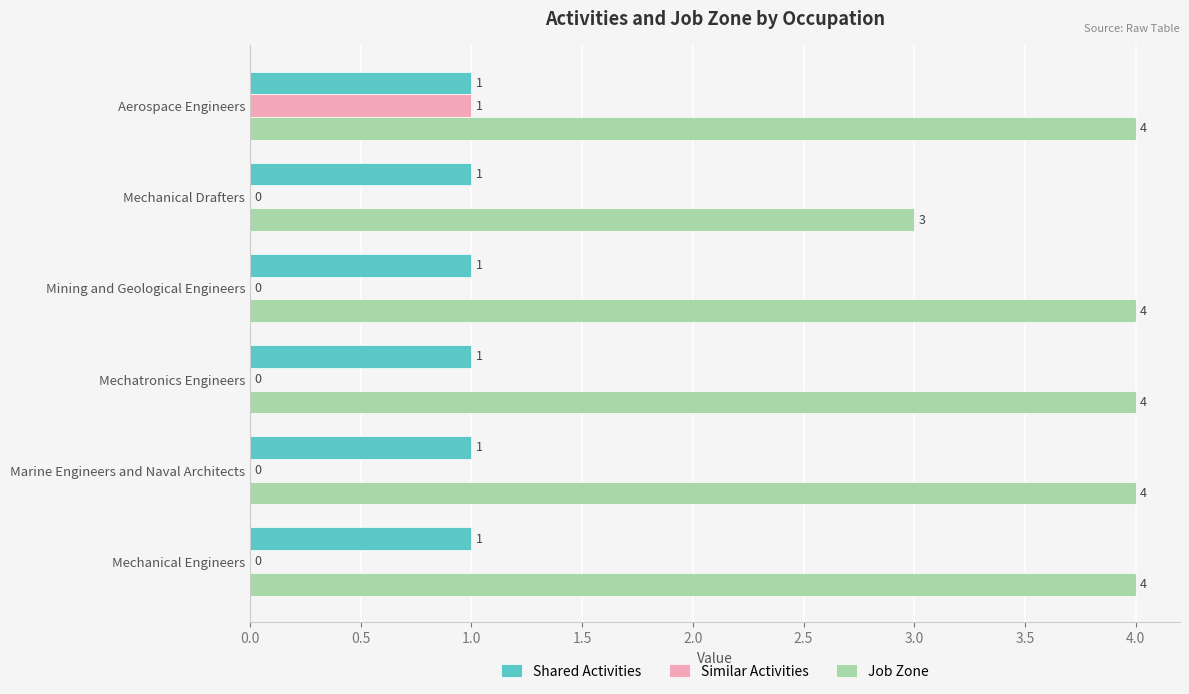

True or false: Job Zone has a value of 5 at Aerospace Engineers.

False